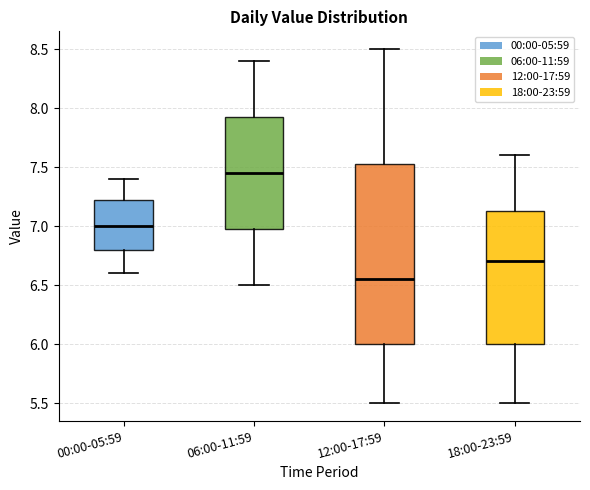

Reading left to right, transcribe this box plot: for each box, give where its median line is, the range the box spans, and where its two whiskers end, as read against the y-axis. The values are not printed on the chart, so give them approximately, as read against the axis.

00:00-05:59: median 7.00, box 6.80 to 7.25, whiskers 6.60 to 7.40
06:00-11:59: median 7.45, box 7.00 to 7.95, whiskers 6.50 to 8.40
12:00-17:59: median 6.55, box 6.00 to 7.55, whiskers 5.50 to 8.50
18:00-23:59: median 6.70, box 6.00 to 7.15, whiskers 5.50 to 7.60